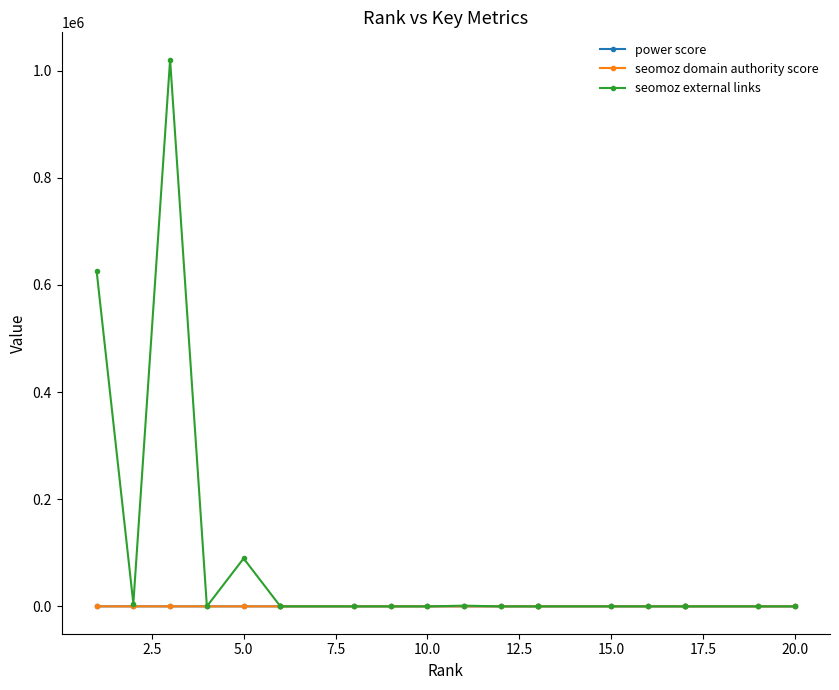

At how many categories does at least one series exceed 598253?

2